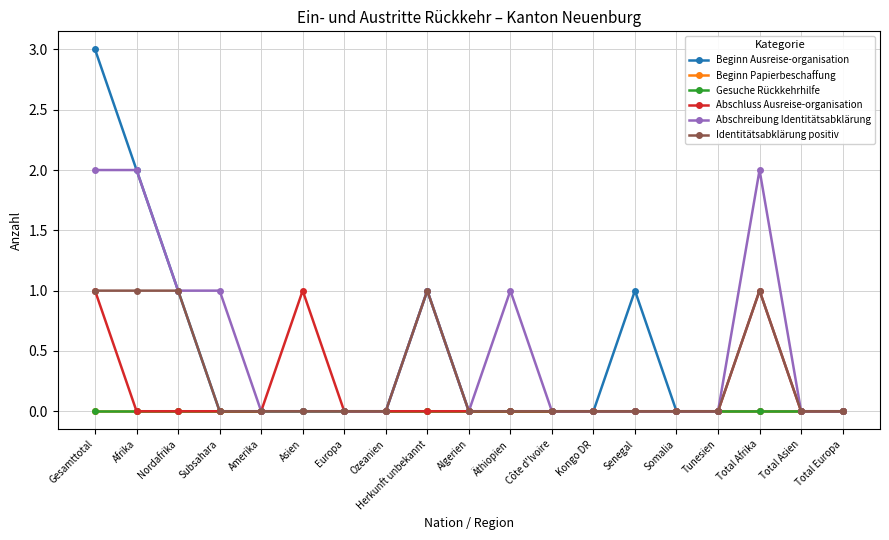

What is the highest value of the Beginn Ausreise-organisation series?

3